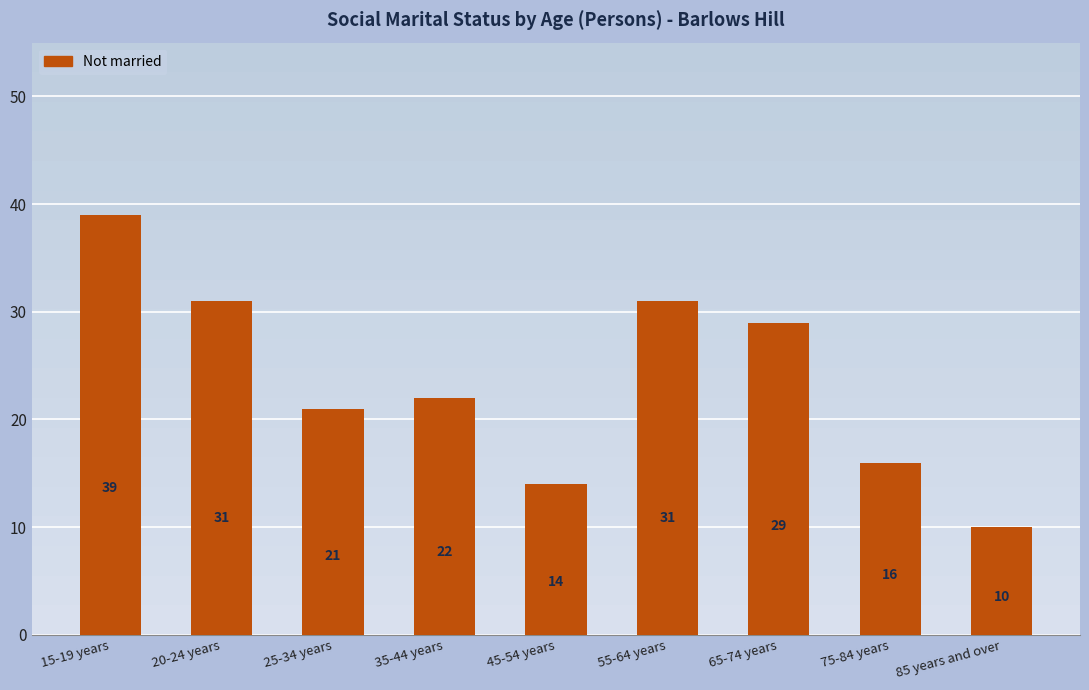

What is the minimum value shown in the chart?

10